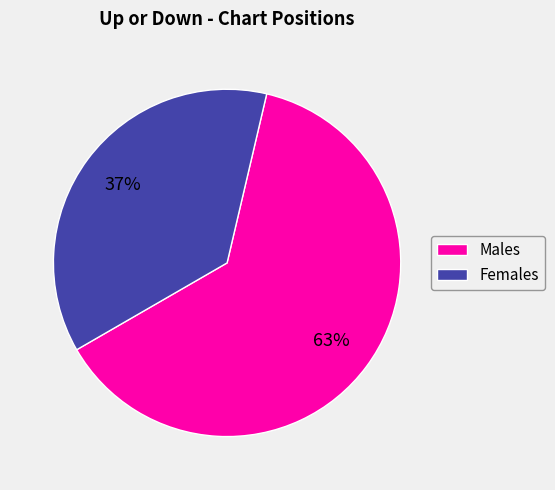

Does any single category account for the majority?

Yes